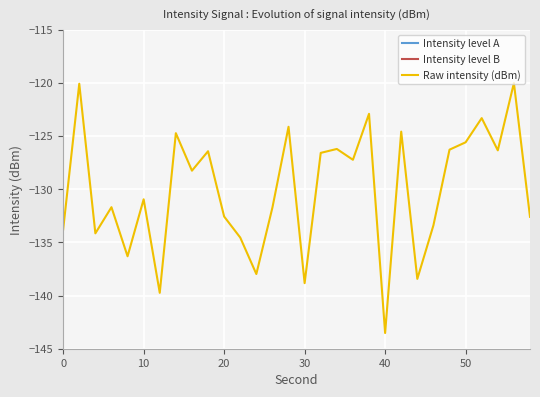

Which series has the widest spread of values?

Intensity level A